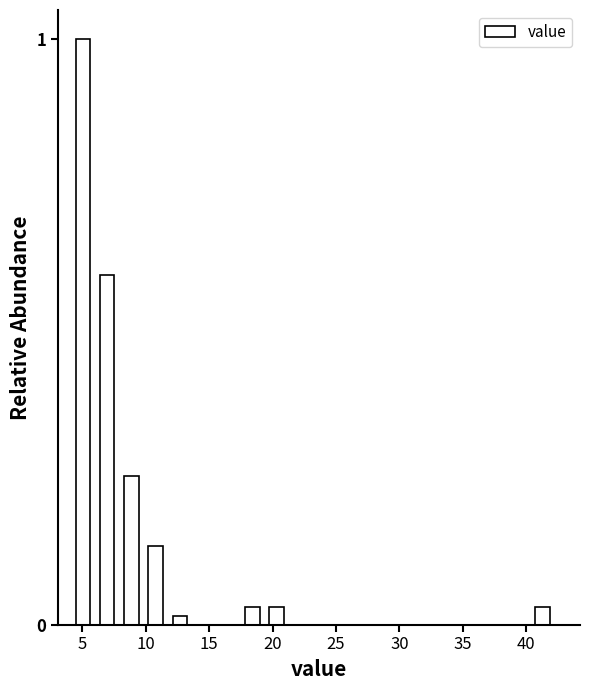

Read against the x-axis, roughly where is the centre of the tallest bar?

5.0